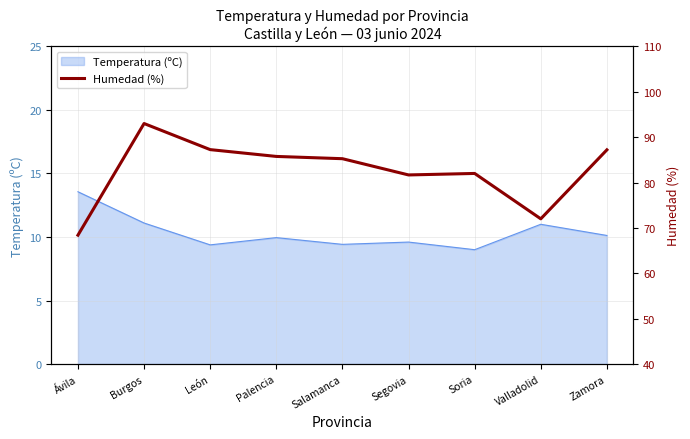

The Temperatura (ºC) series shows 13.6 at Ávila. True or false?

True